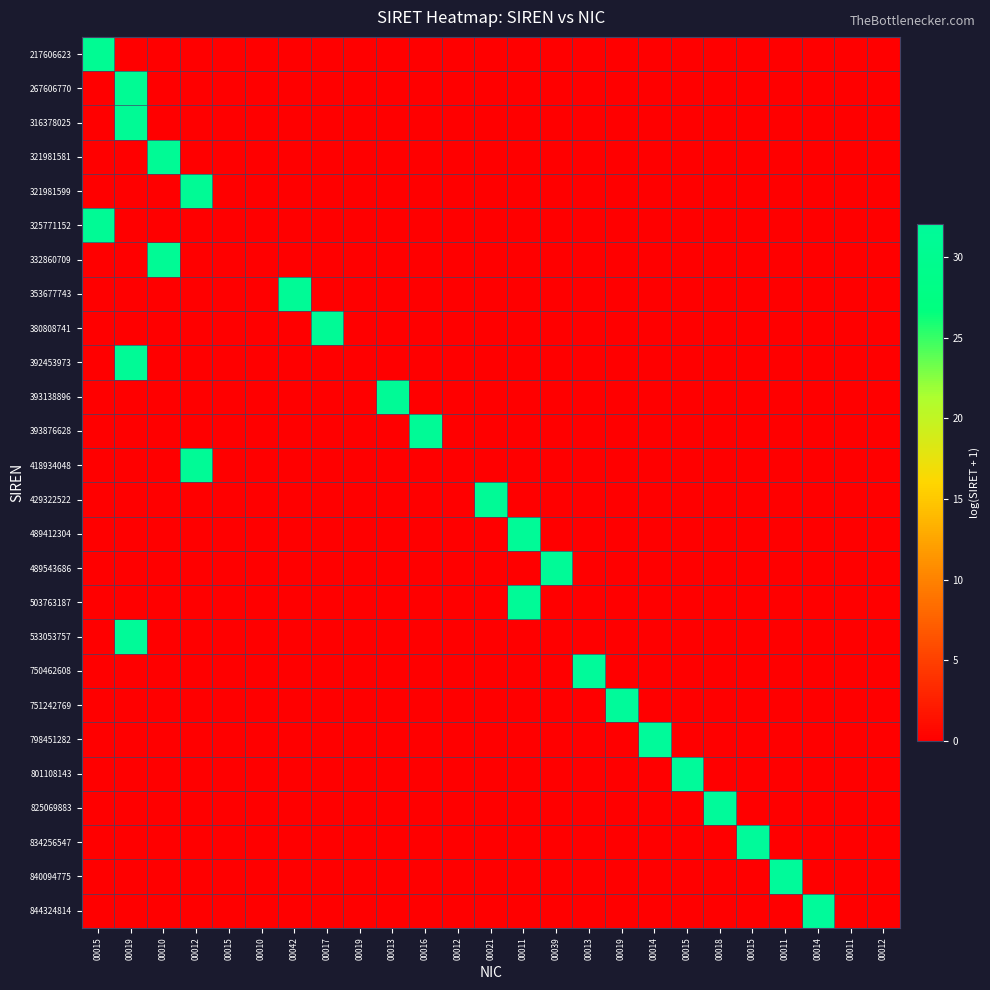

Count the number of data series in this chart.

26